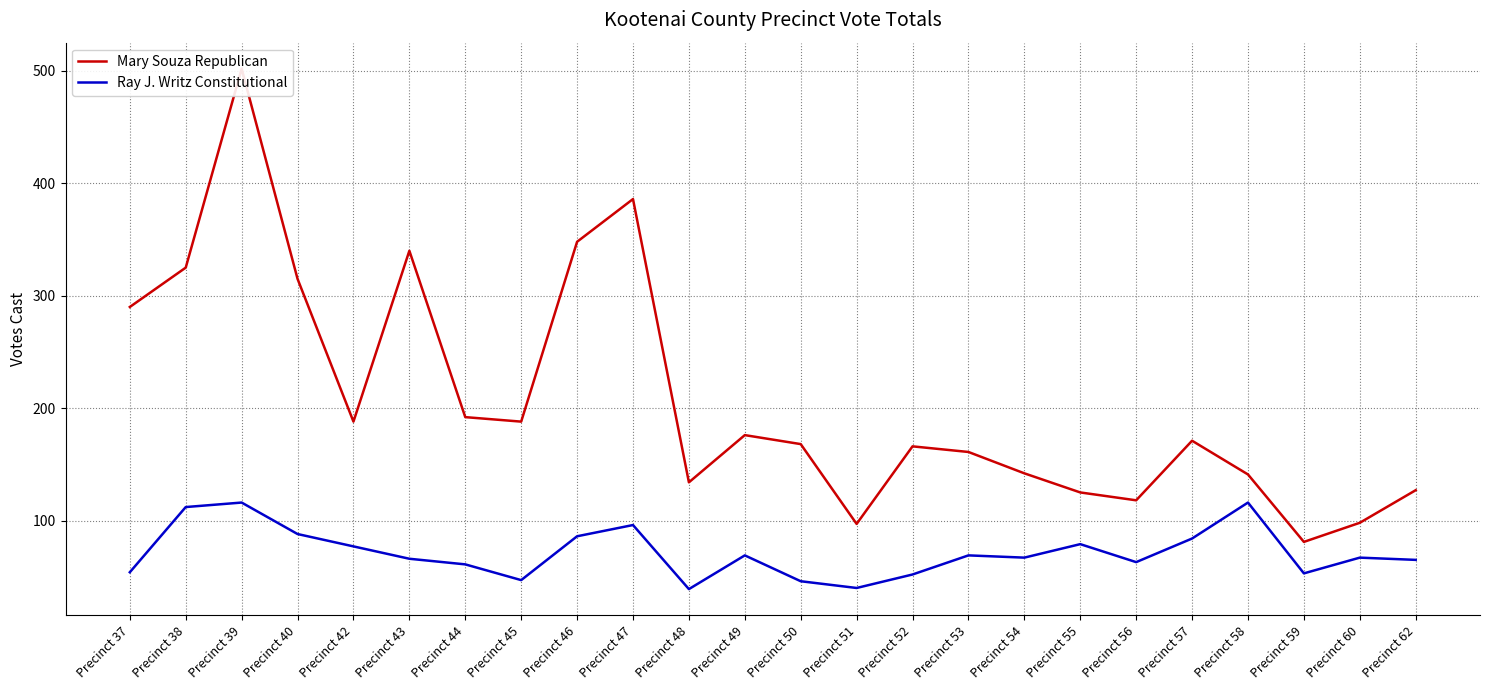

What is the minimum value for Ray J. Writz Constitutional?

39